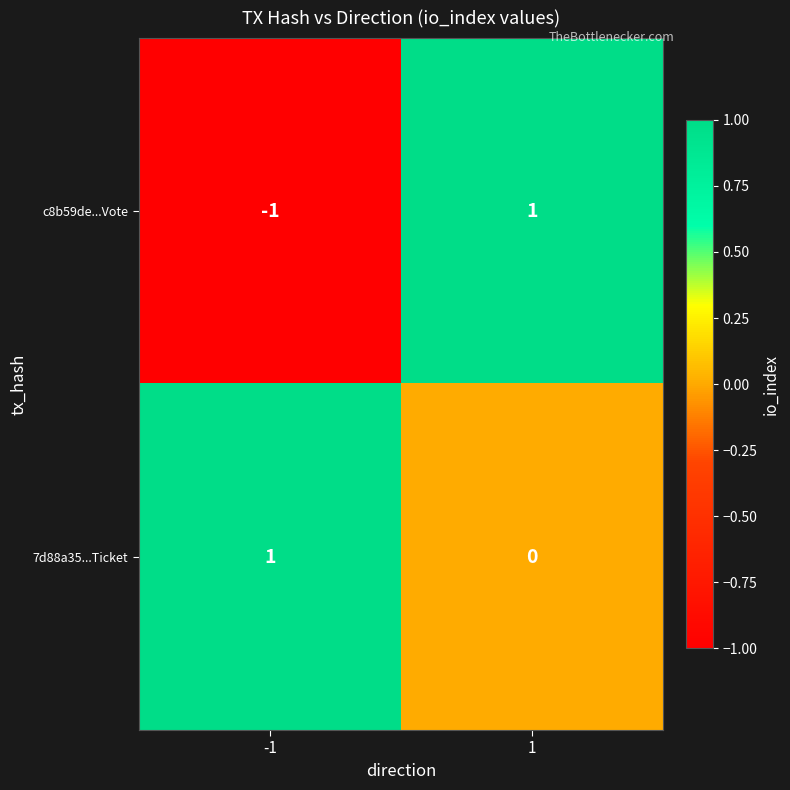

Rank the series at 1 from lowest to highest value.

7d88a35...Ticket, c8b59de...Vote